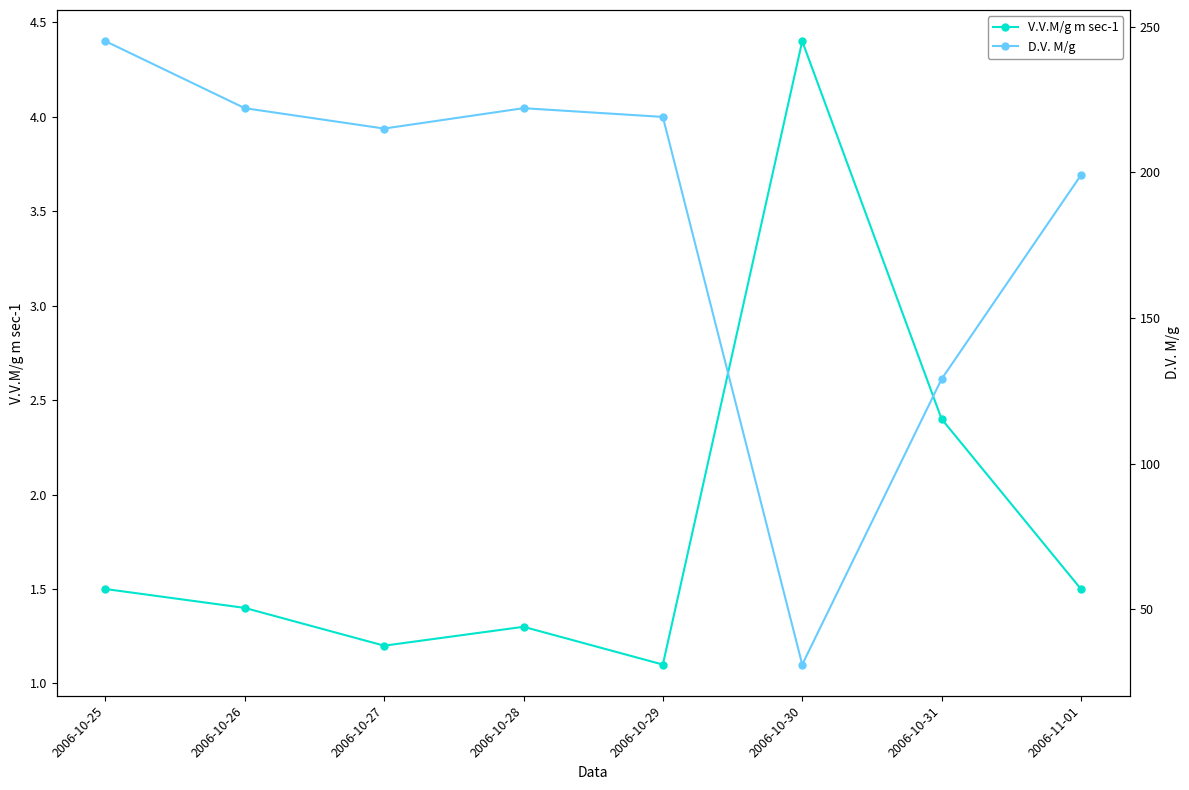

List the series in order of their overall mean, lowest first.

V.V.M/g m sec-1, D.V. M/g